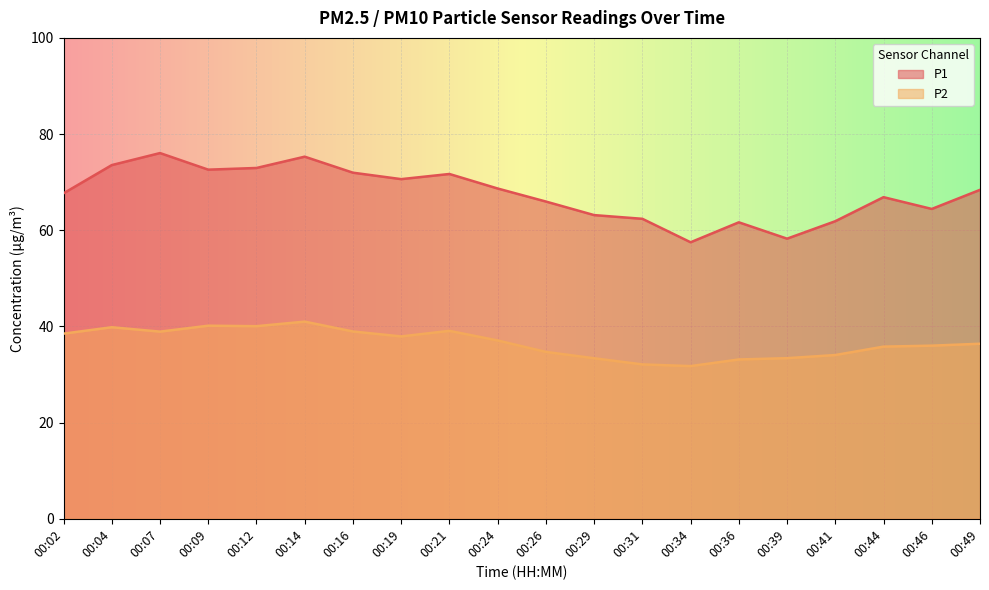

What are all the series names shown in the legend?

P1, P2